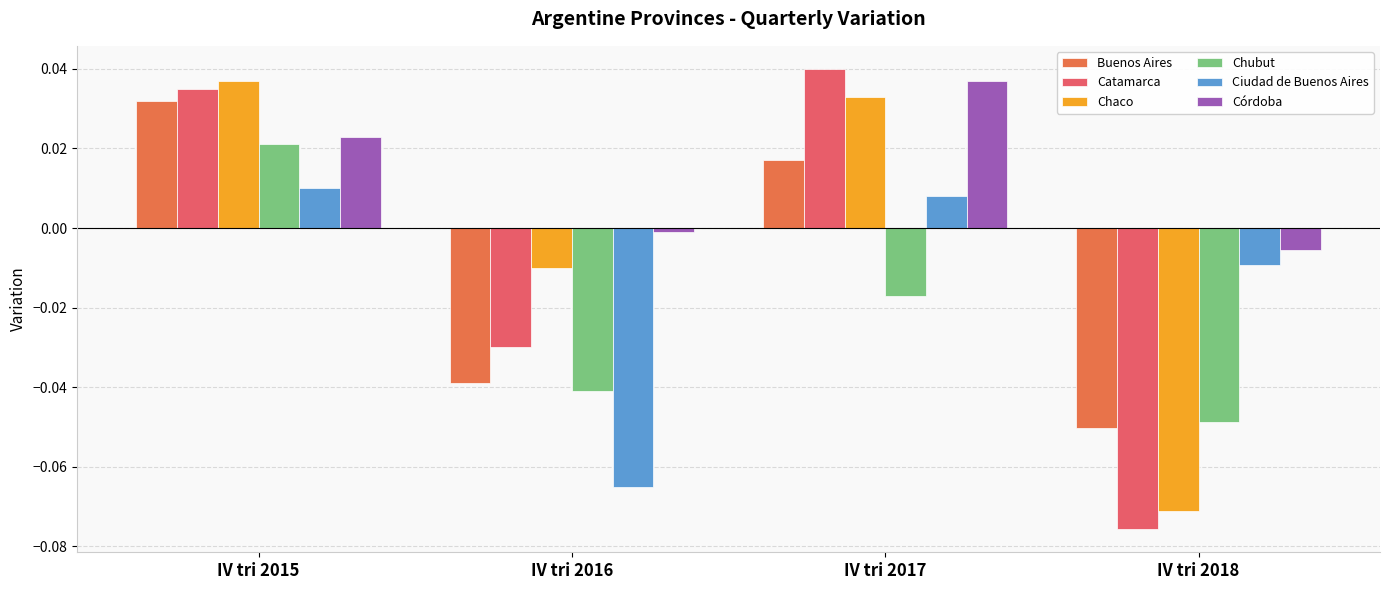

List the labels in order of Buenos Aires value, largest first.

IV tri 2015, IV tri 2017, IV tri 2016, IV tri 2018